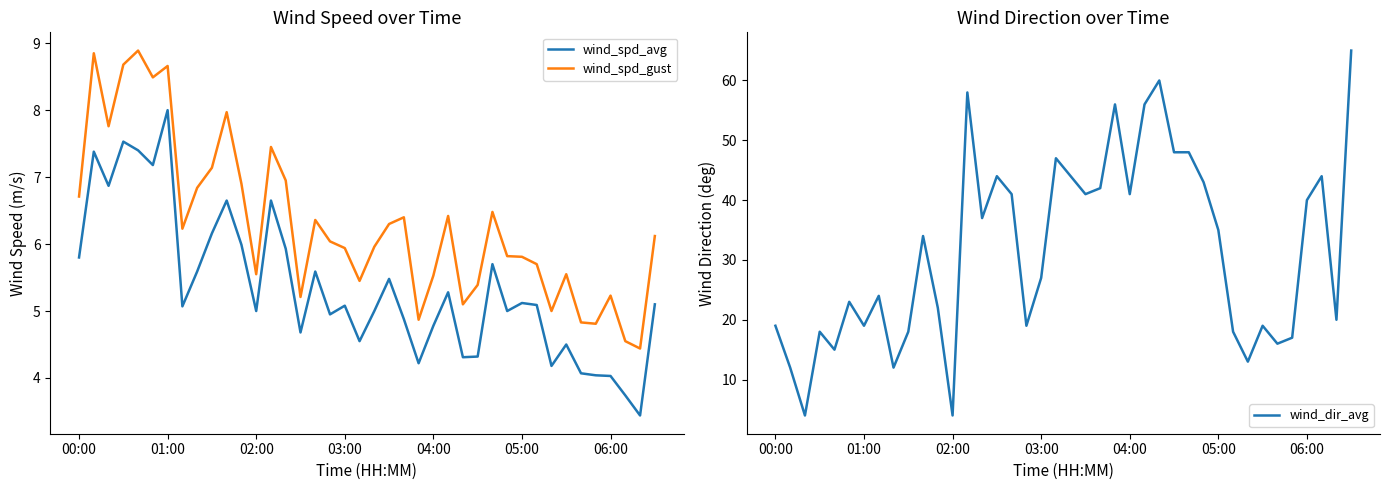

What is the value of the wind_dir_avg point at the 29th from the left?

48.0